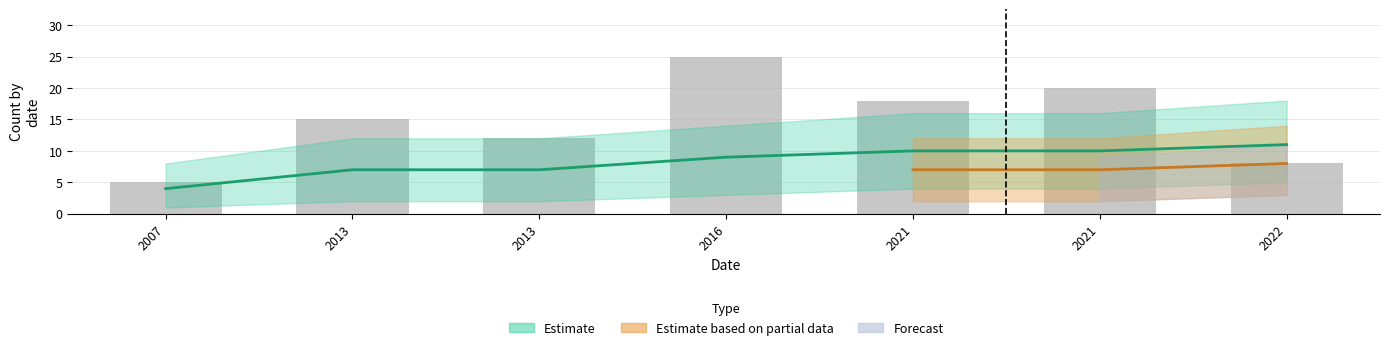

Rank the categories by value from lowest to highest.

2007, 2022, 2013, 2013, 2021, 2021, 2016